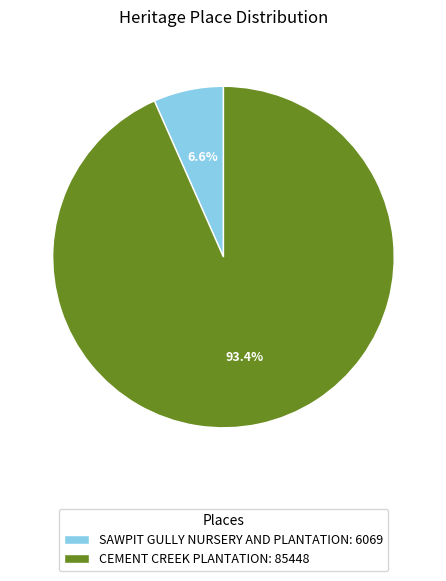

Is there a majority slice in this chart?

Yes